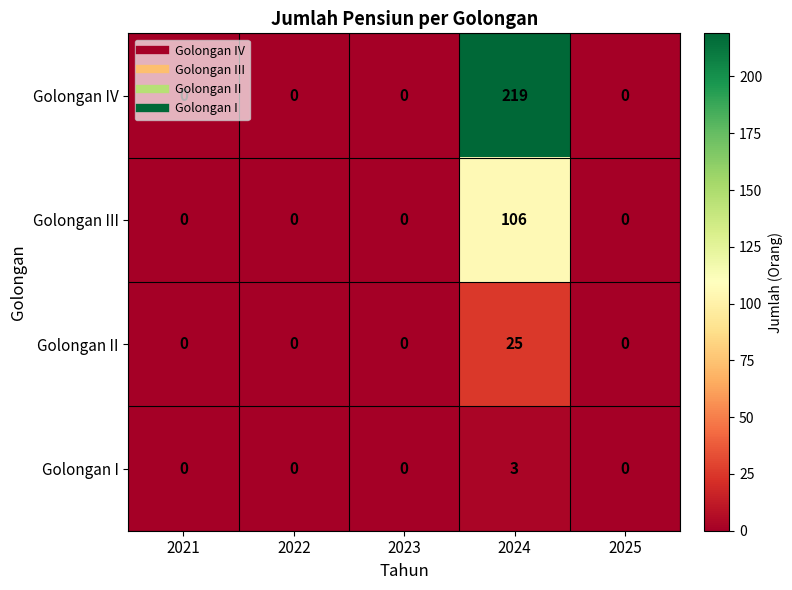

At which category is the sum across all series the highest?

2024